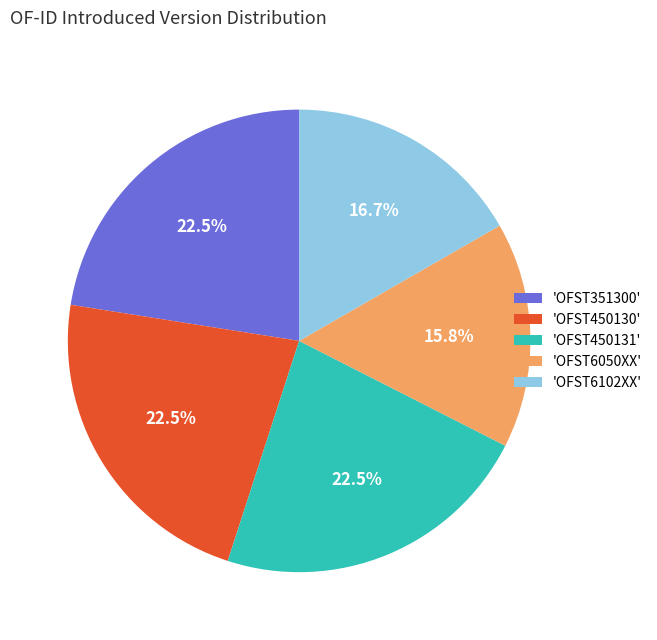

What portion of the pie excludes 'OFST450130'?

77.5%